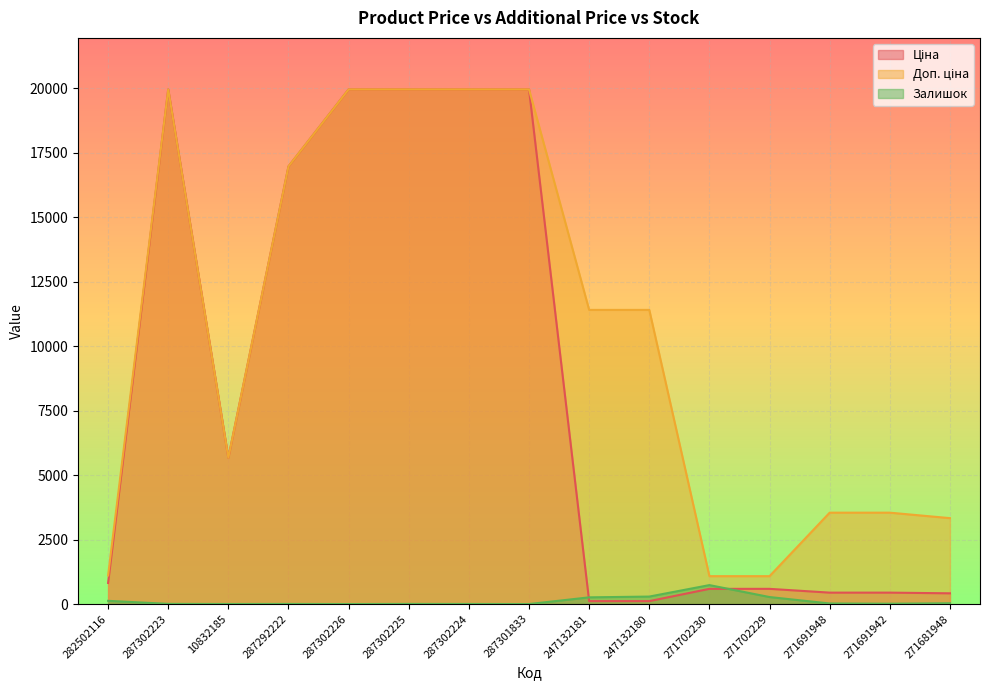

What is the maximum value for Доп. ціна?

19964.2